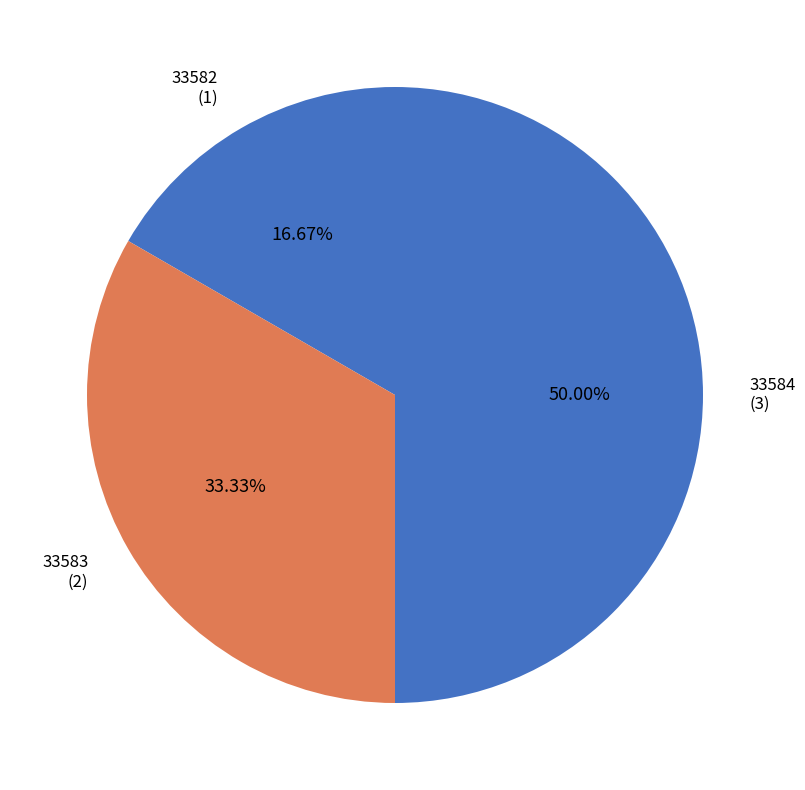

True or false: 33582 accounts for 17% of the total.

True